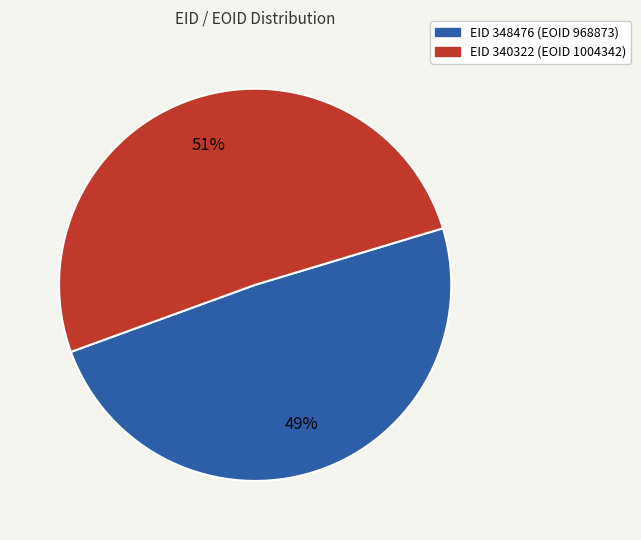

To the nearest percent, what is the difference between the largest and smallest slice percentages?

2%